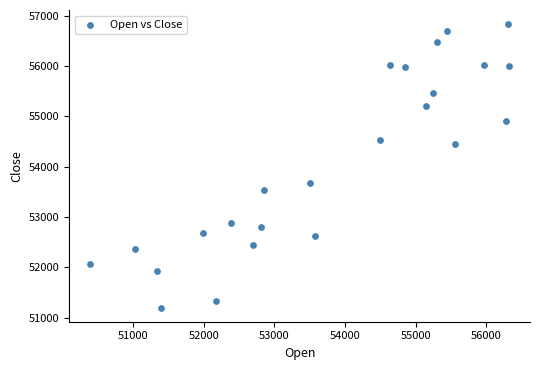

What Y value in the scatter plot is closest to 54015?

53680